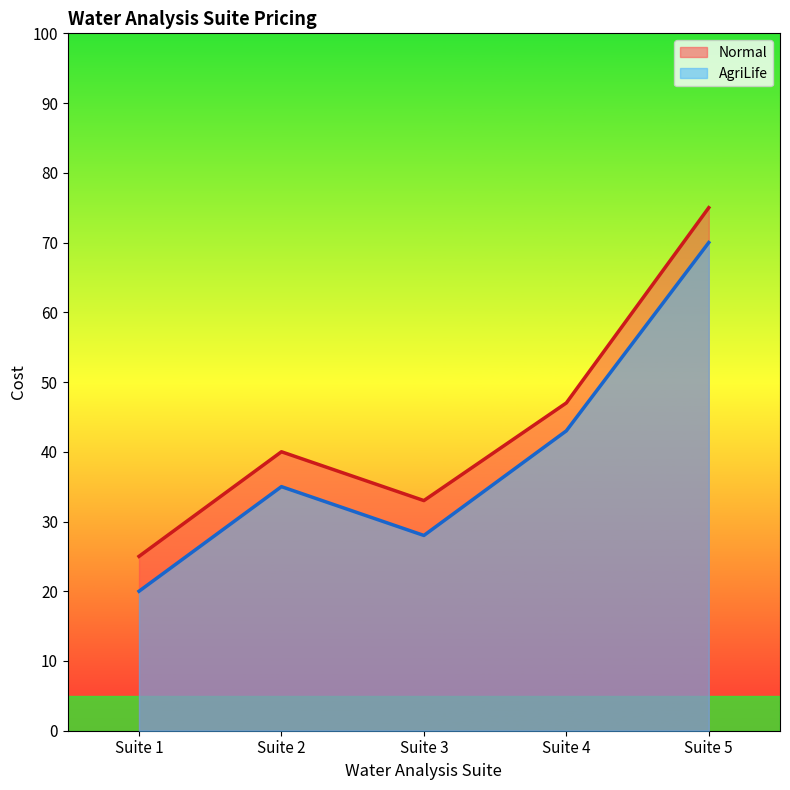

Reading left to right, extract all data points from this chart.

Normal: Suite 1=25	Suite 2=40	Suite 3=33	Suite 4=47	Suite 5=75
AgriLife: Suite 1=20	Suite 2=35	Suite 3=28	Suite 4=43	Suite 5=70